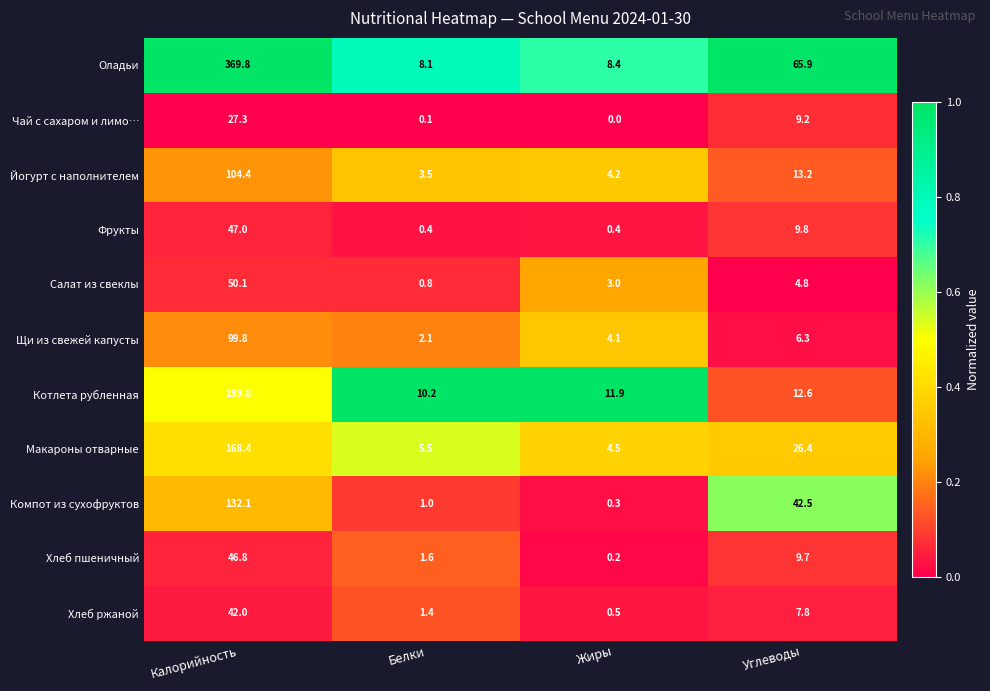

The value of Хлеб пшеничный at Калорийность is 46.8. True or false?

True